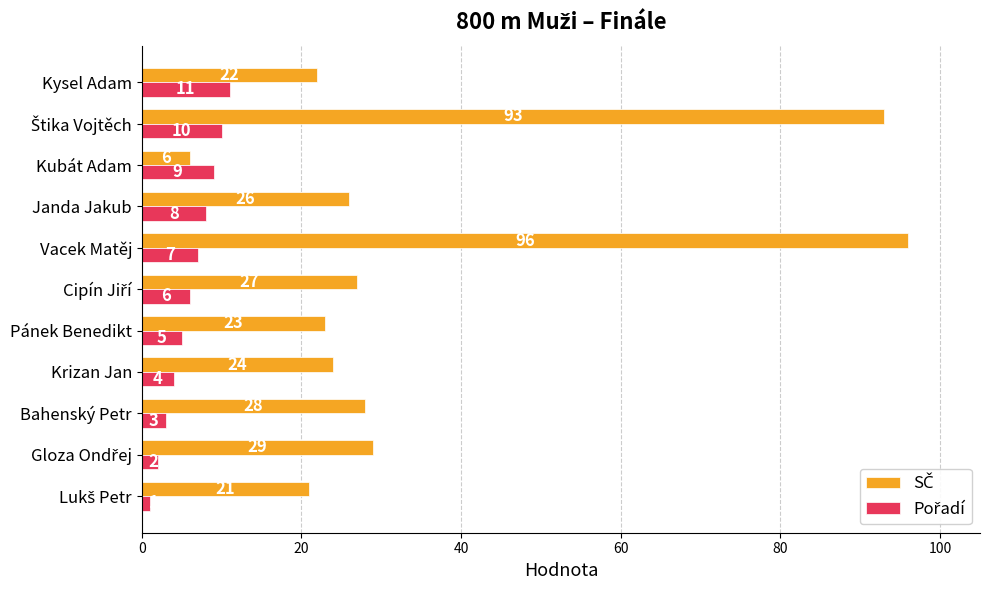

What is the maximum value shown in the chart?

96